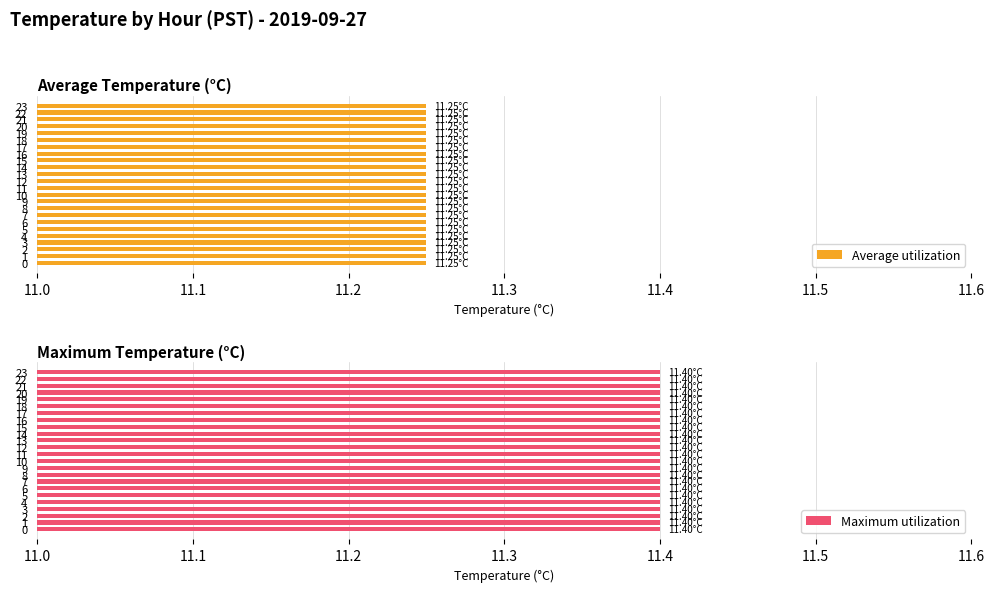

At which category is the sum across all series the highest?

12